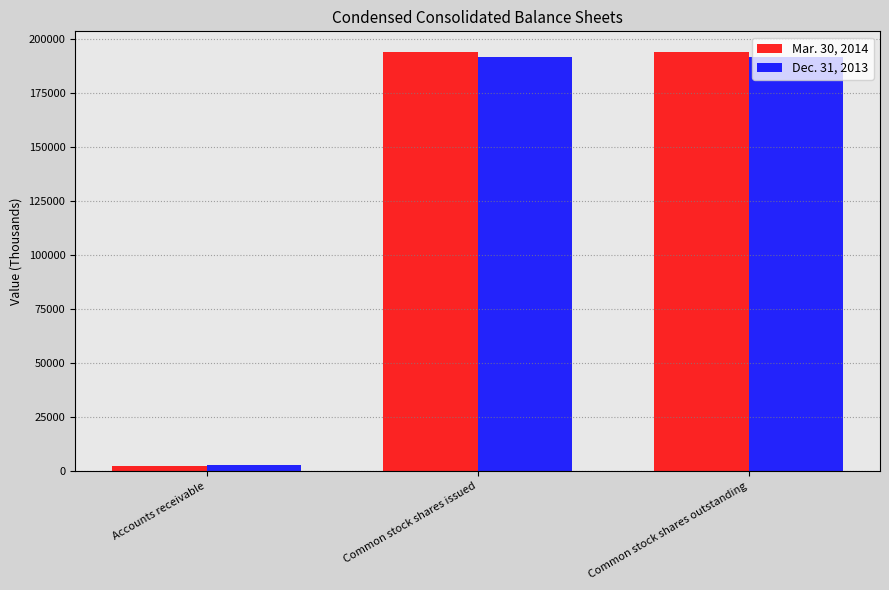

At which category does the chart reach its minimum across all series?

Accounts receivable